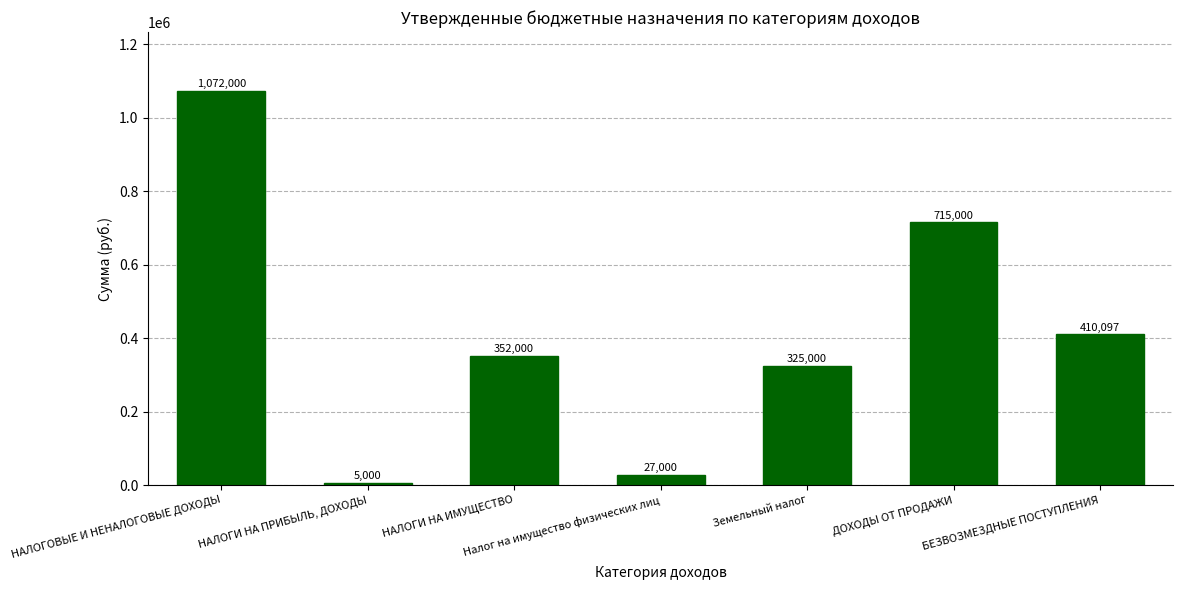

What is the value of the 5th bar from the left?

325000